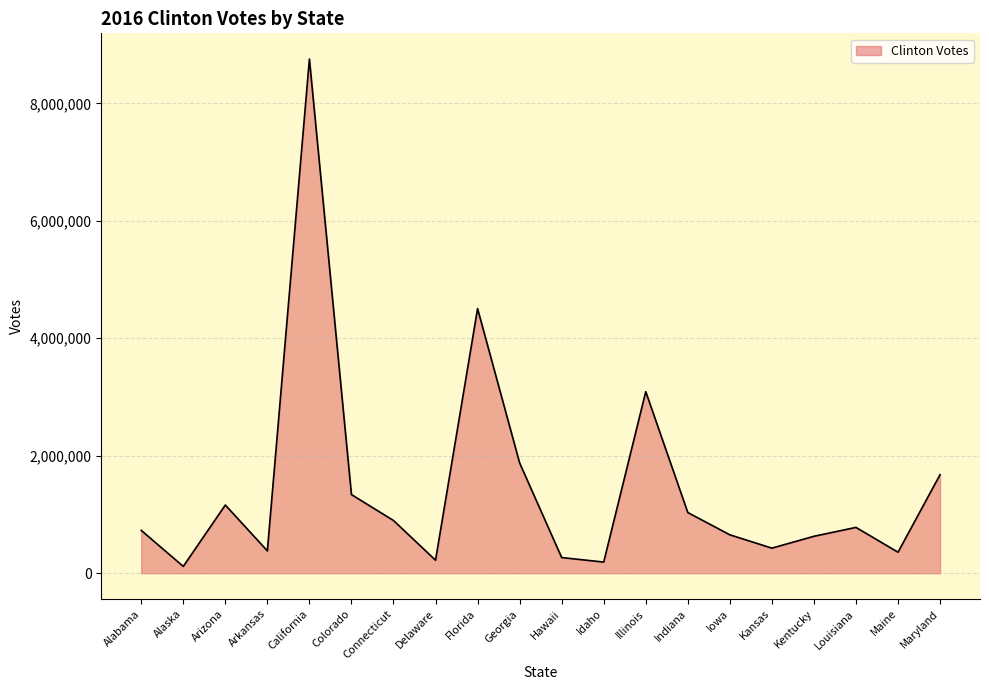

Read the value at Indiana.

1033126